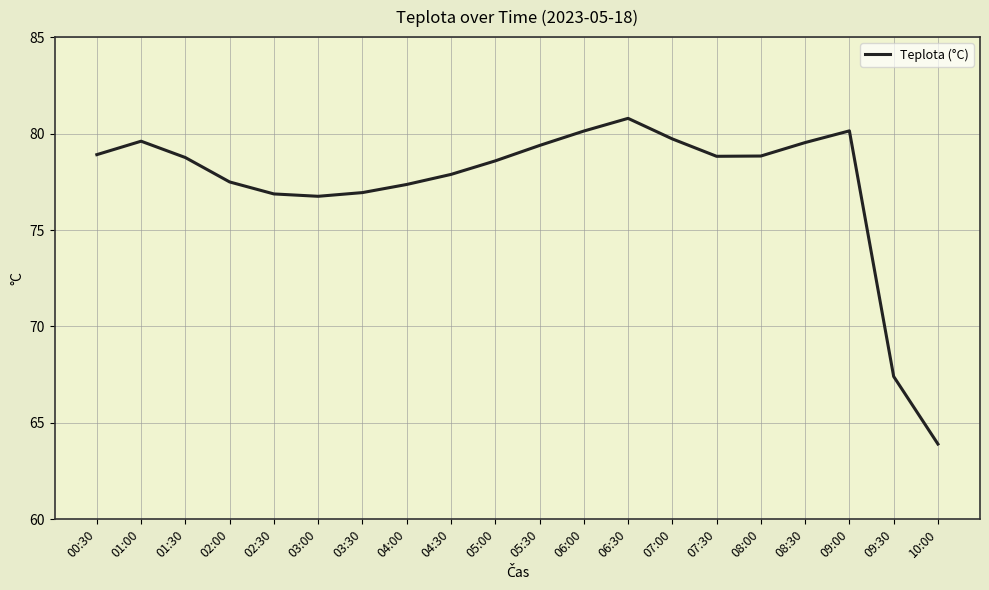

What is the difference between the maximum and minimum values?

16.9